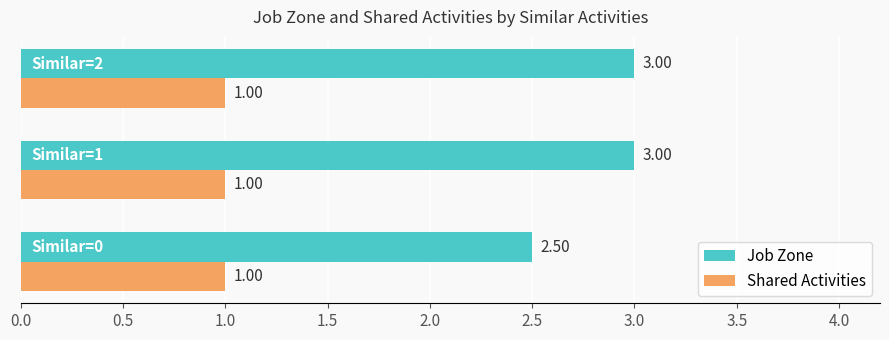

Which series has the widest spread of values?

Job Zone